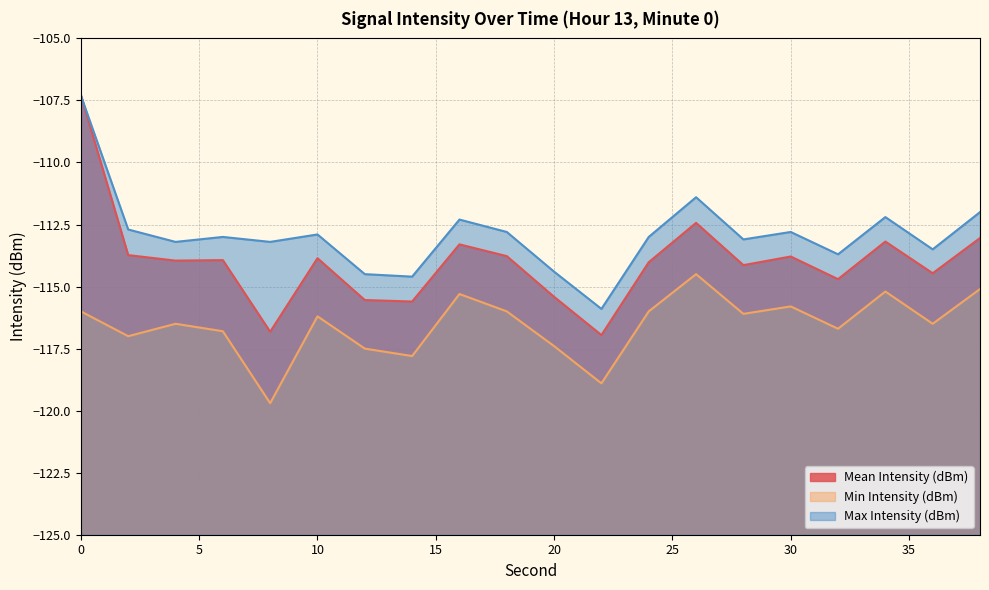

How many values in the Min Intensity (dBm) series exceed -116?

5